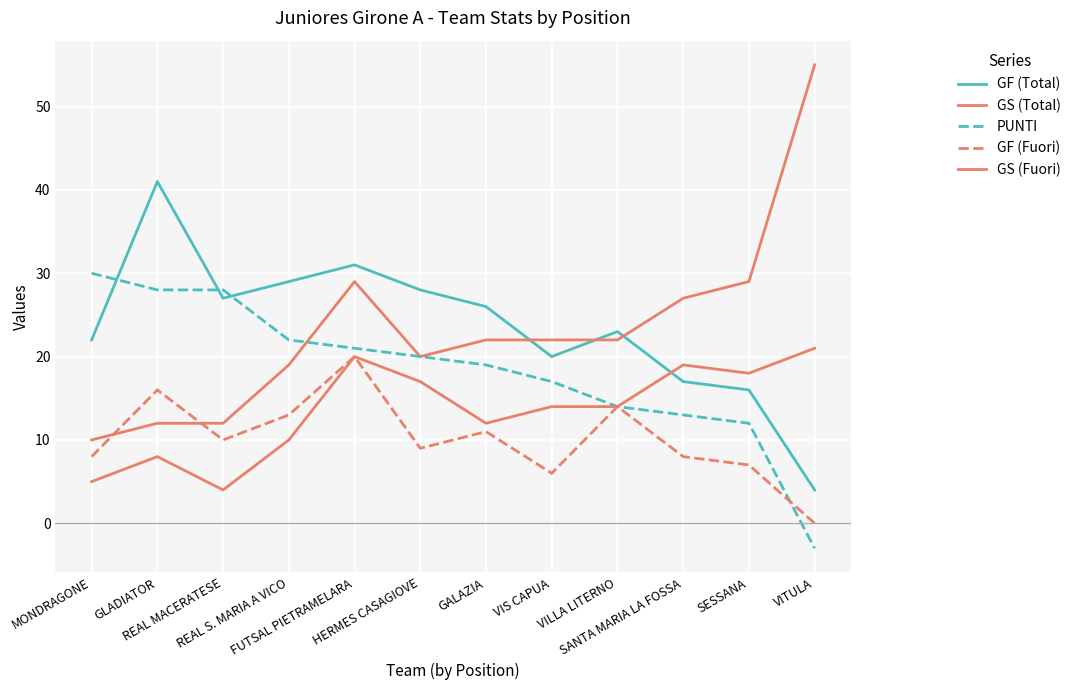

What is the maximum value shown in the chart?

55